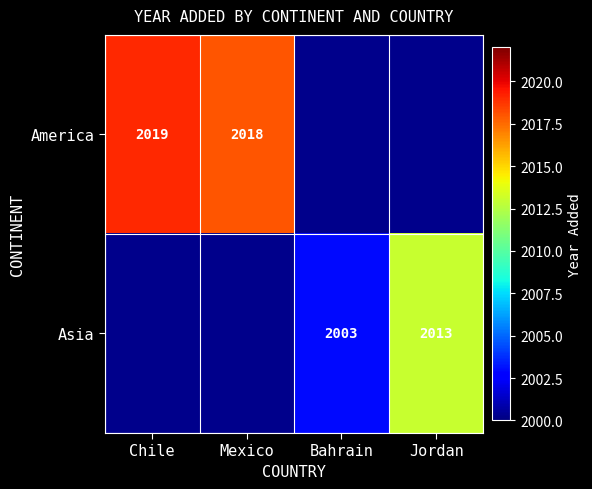

Is the value of Asia at Bahrain greater than the value of America at Mexico?

No